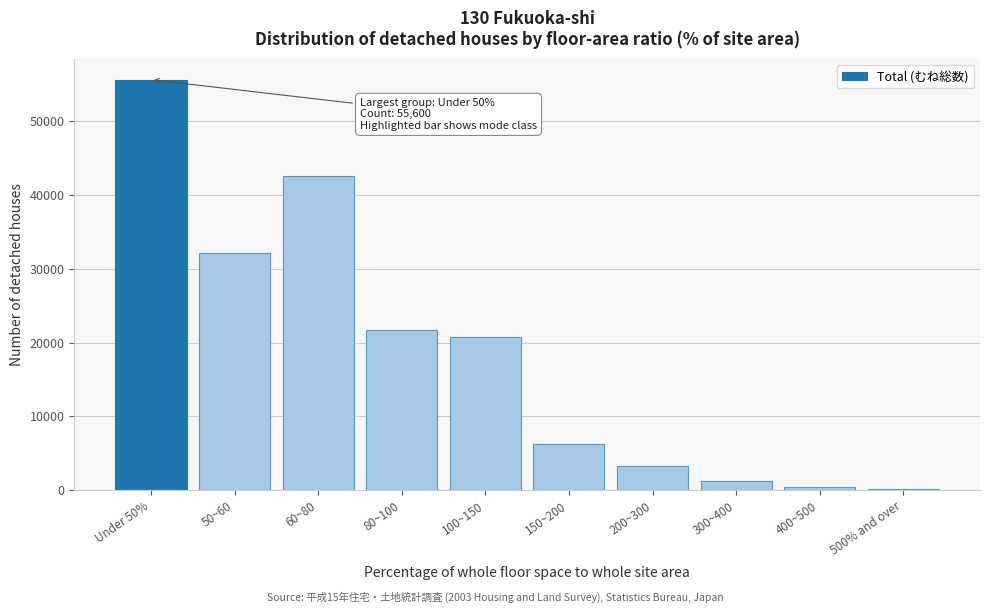

The value at 60~80 is 71993. True or false?

False